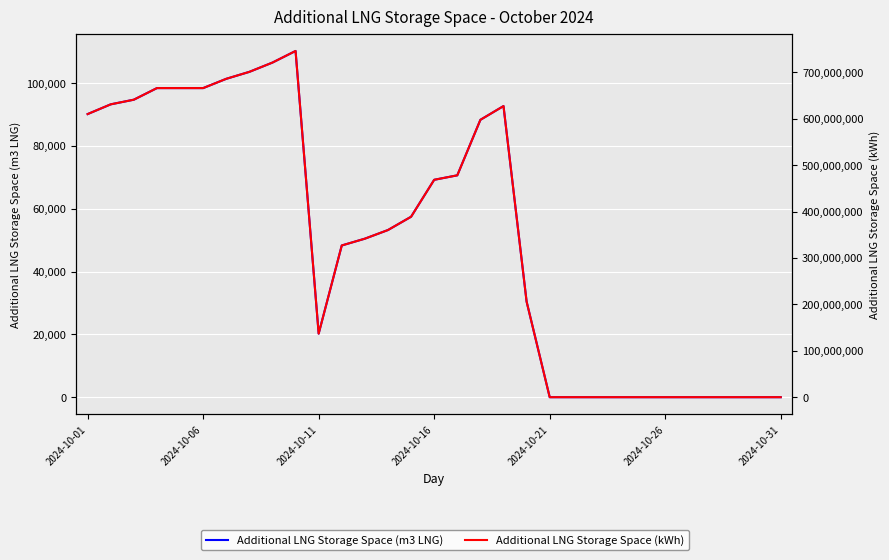

What is the difference between the second highest and minimum values in the Additional LNG Storage Space (m3 LNG) series?

106525